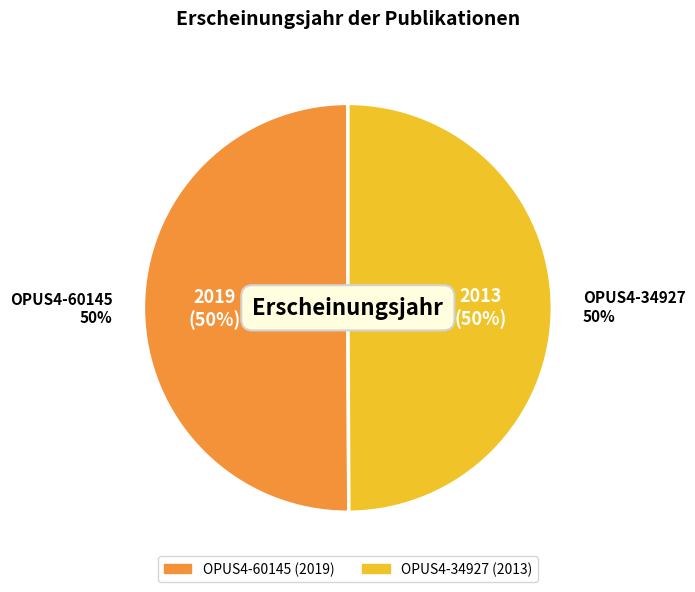

Which category accounts for the majority?

OPUS4-60145